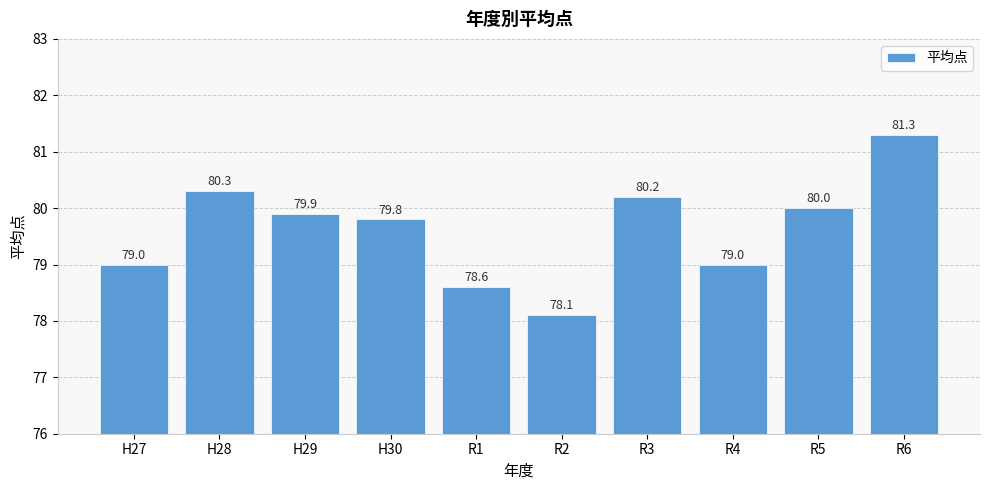

How many bars are there in total?

10